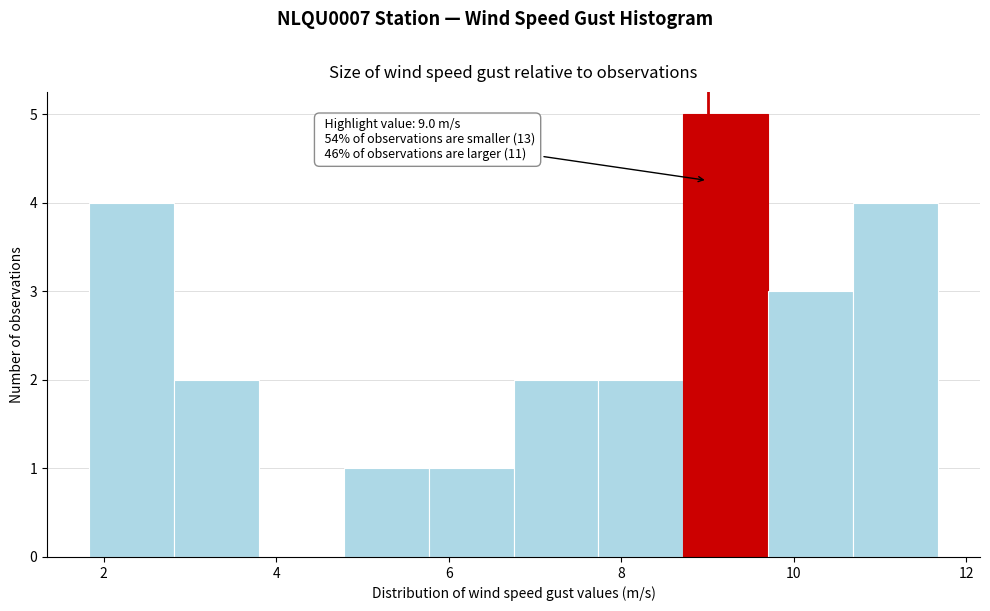

Over which range of the x-axis is the bar tallest?

8.8 to 9.8